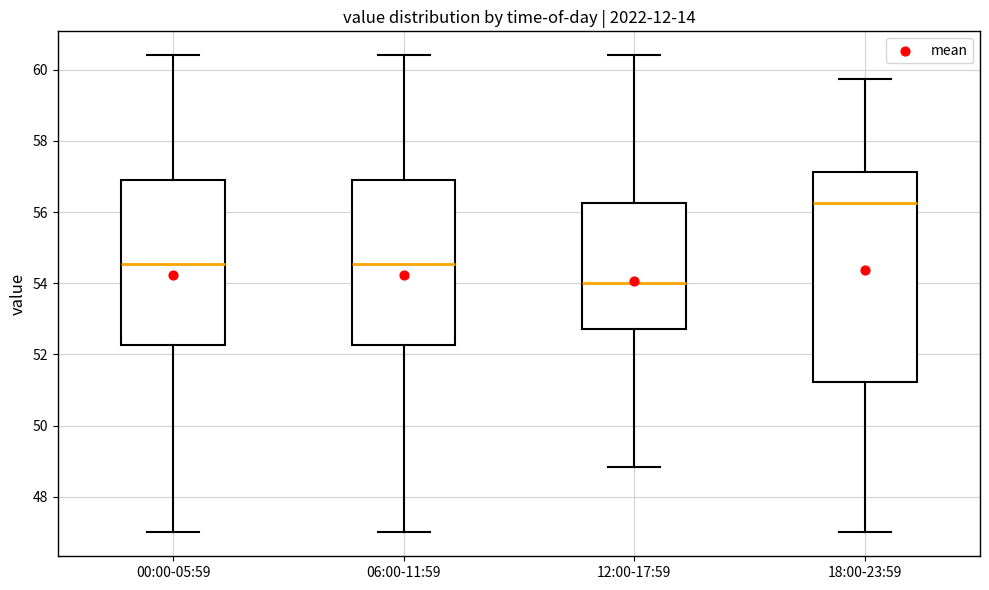

Comparing the boxes themselves (not the whiskers), which one is the tallest?

18:00-23:59